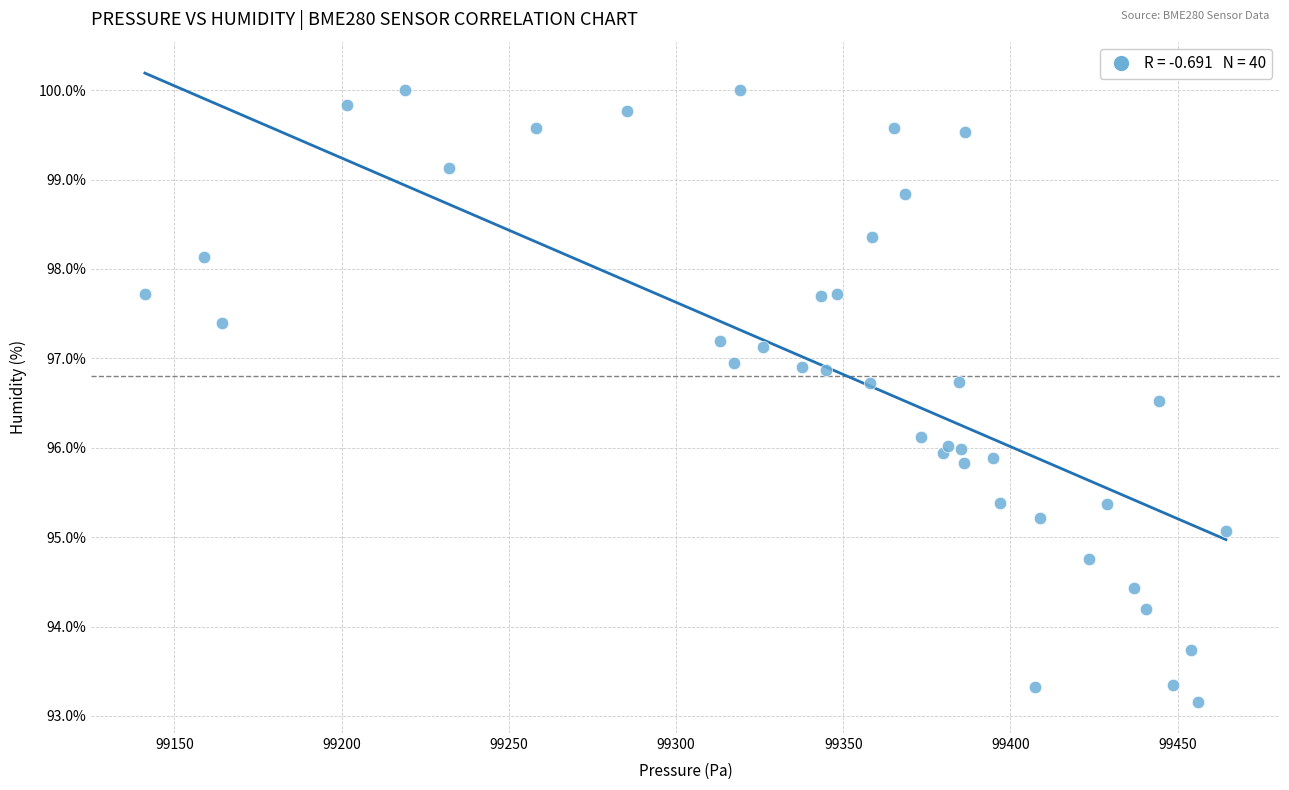

What is the range of X values (max minus min)?

323.2